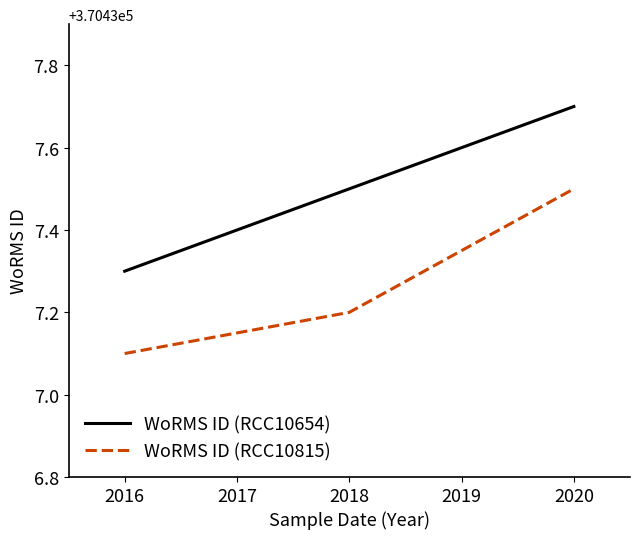

Is this an area chart (filled region under the line)?

No